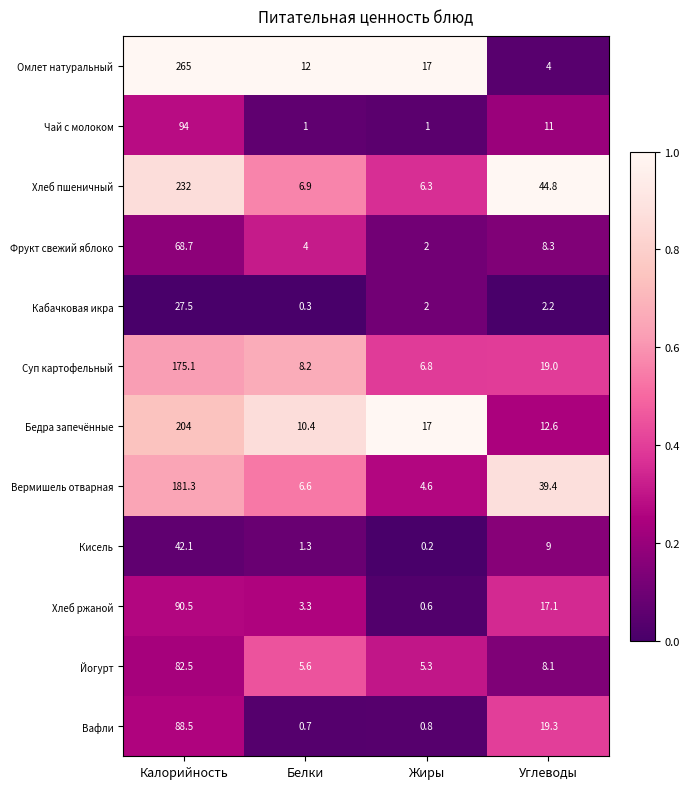

Which series has the largest total across all categories?

Омлет натуральный